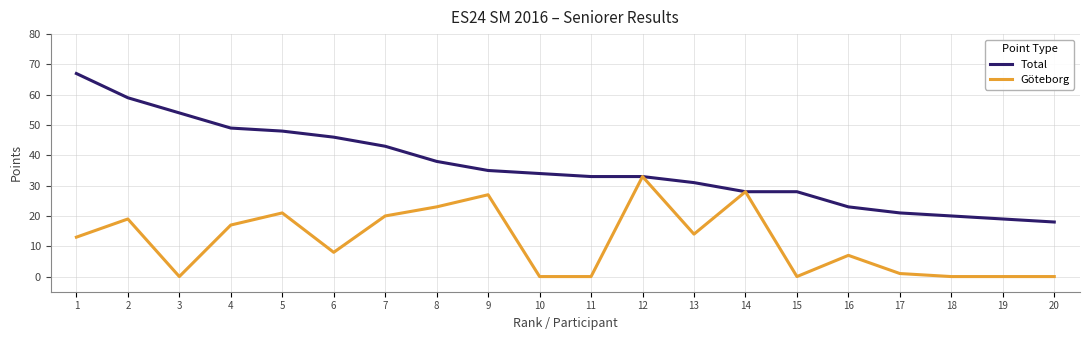

At which label does Total first exceed 34?

1